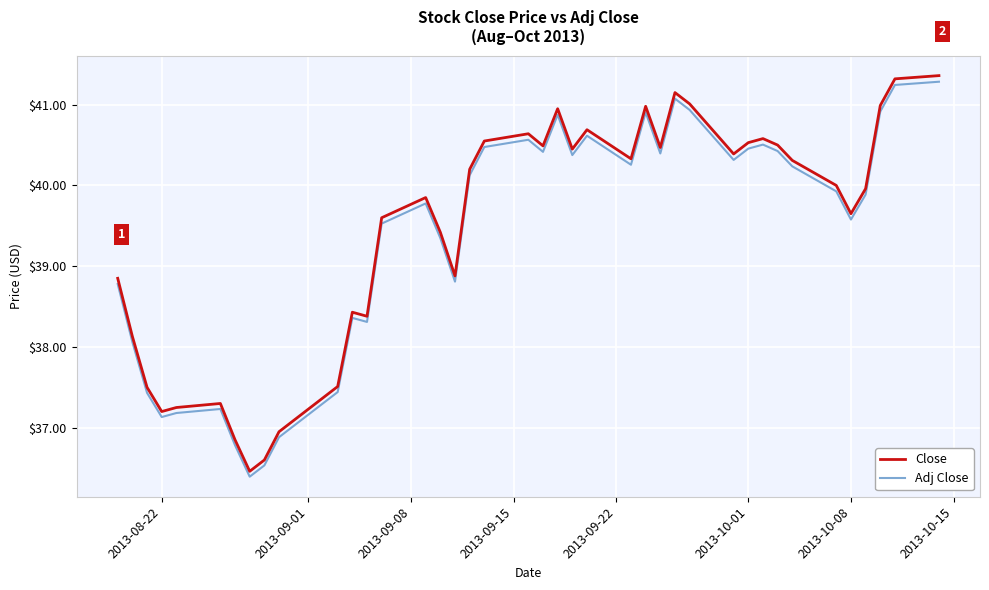

Which series has the largest range (max minus min)?

Close